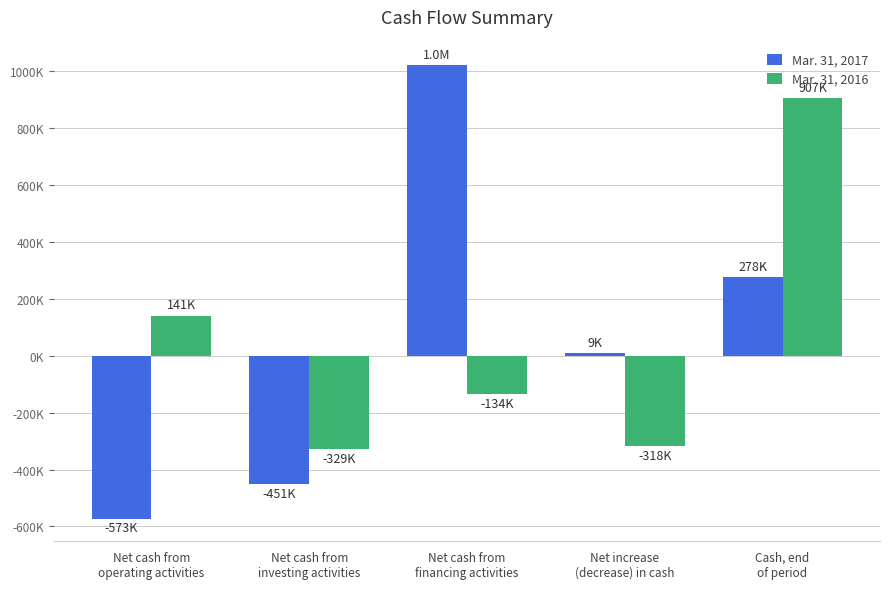

Which has a higher value, Net cash from
investing activities or Net cash from
financing activities?

Net cash from
financing activities